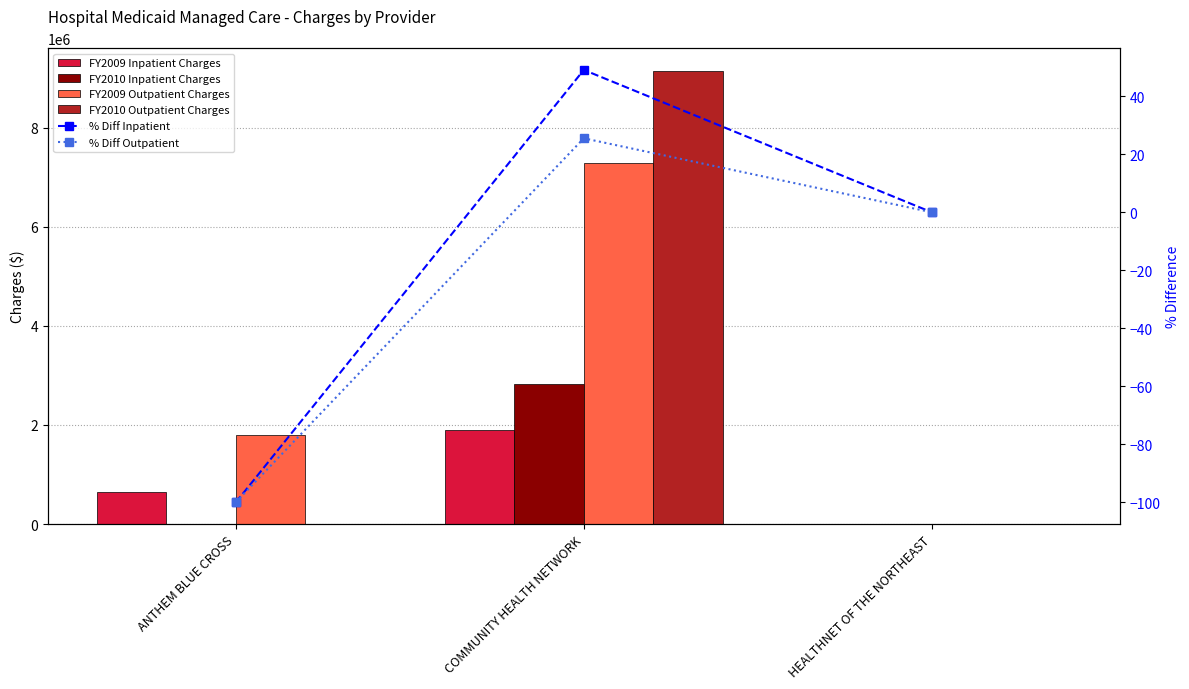

At which label does FY2010 Outpatient Charges reach its peak?

COMMUNITY HEALTH NETWORK